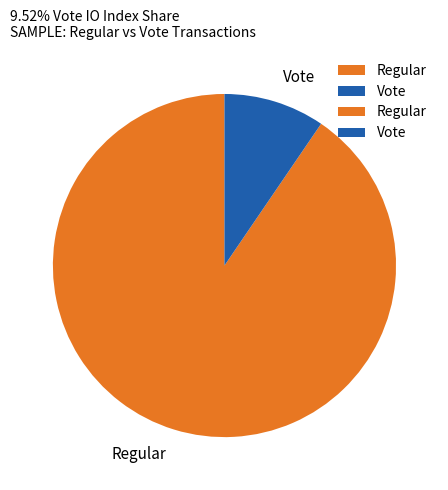

What is the largest slice in the pie chart?

Regular